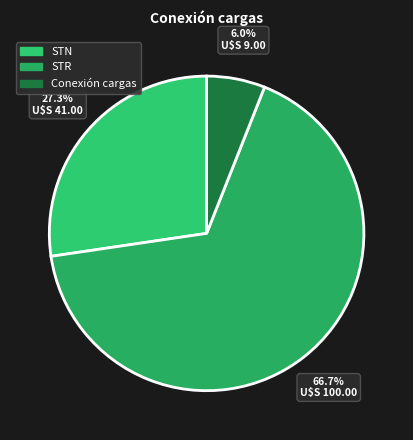

Do Conexión cargas and STR together represent more than half of the pie?

Yes